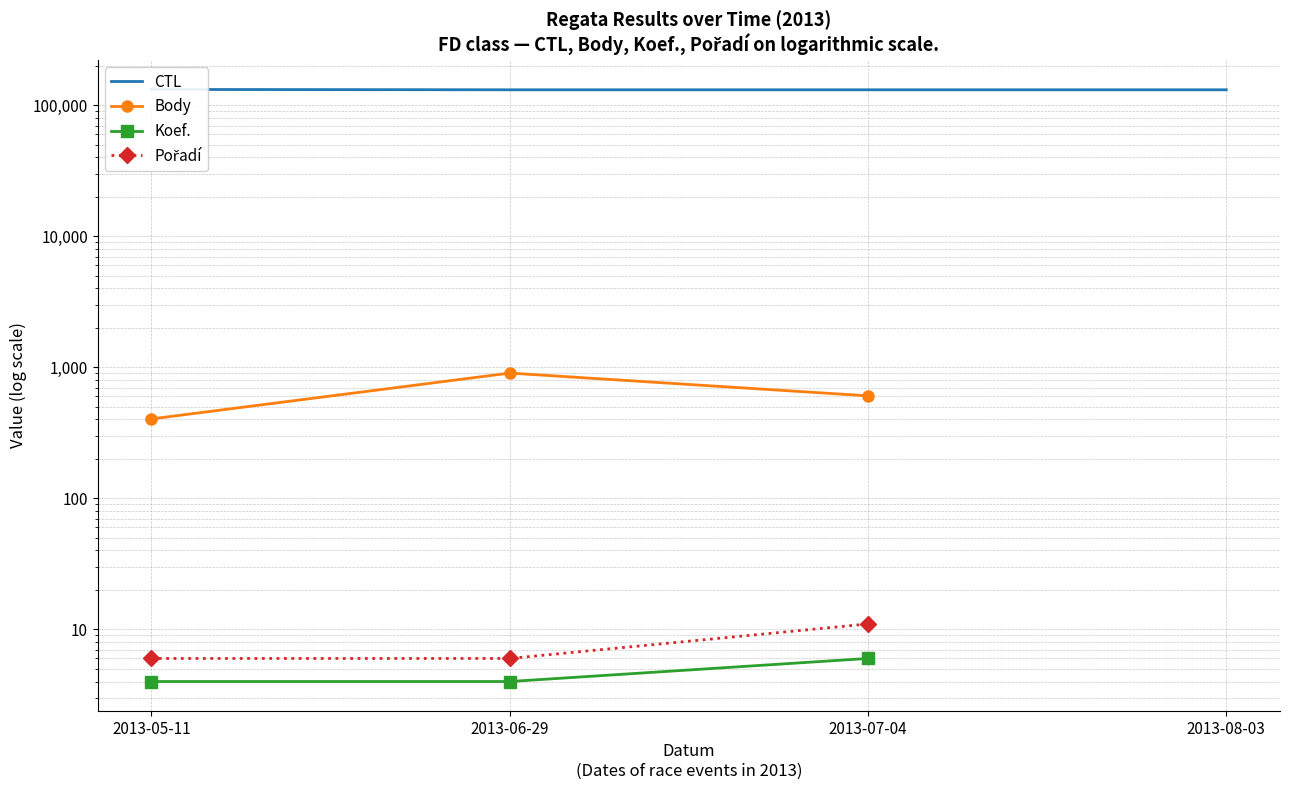

What position from the right is 2013-08-03?

1